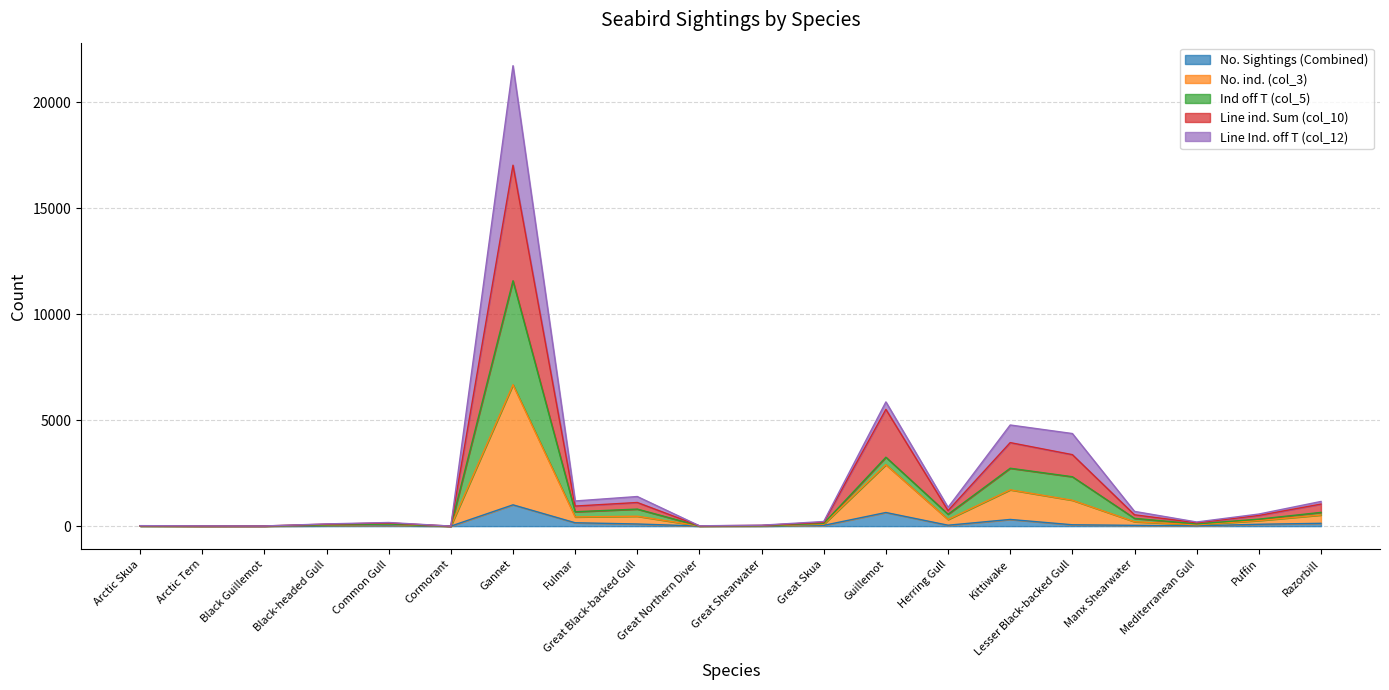

True or false: No. Sightings (Combined) and No. ind. (col_3) intersect in this chart.

False